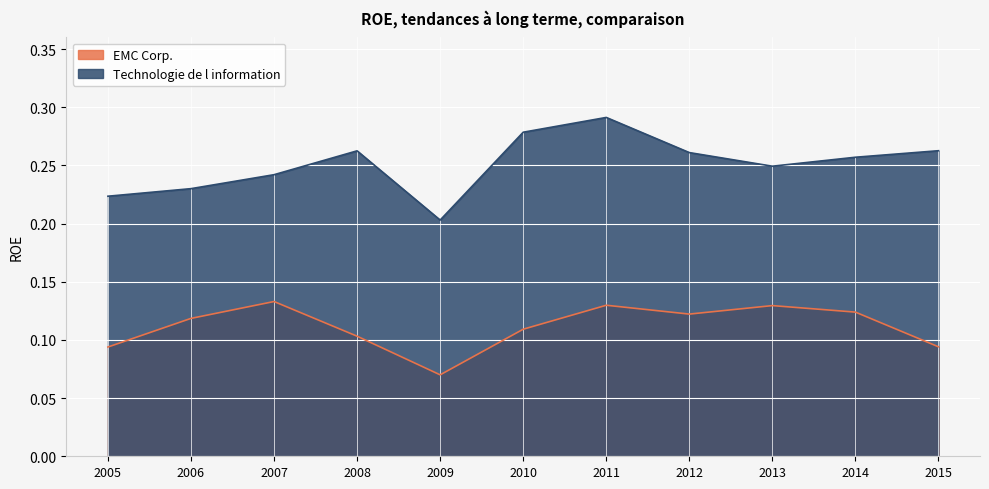

At which label does Technologie de l information reach its peak?

2011